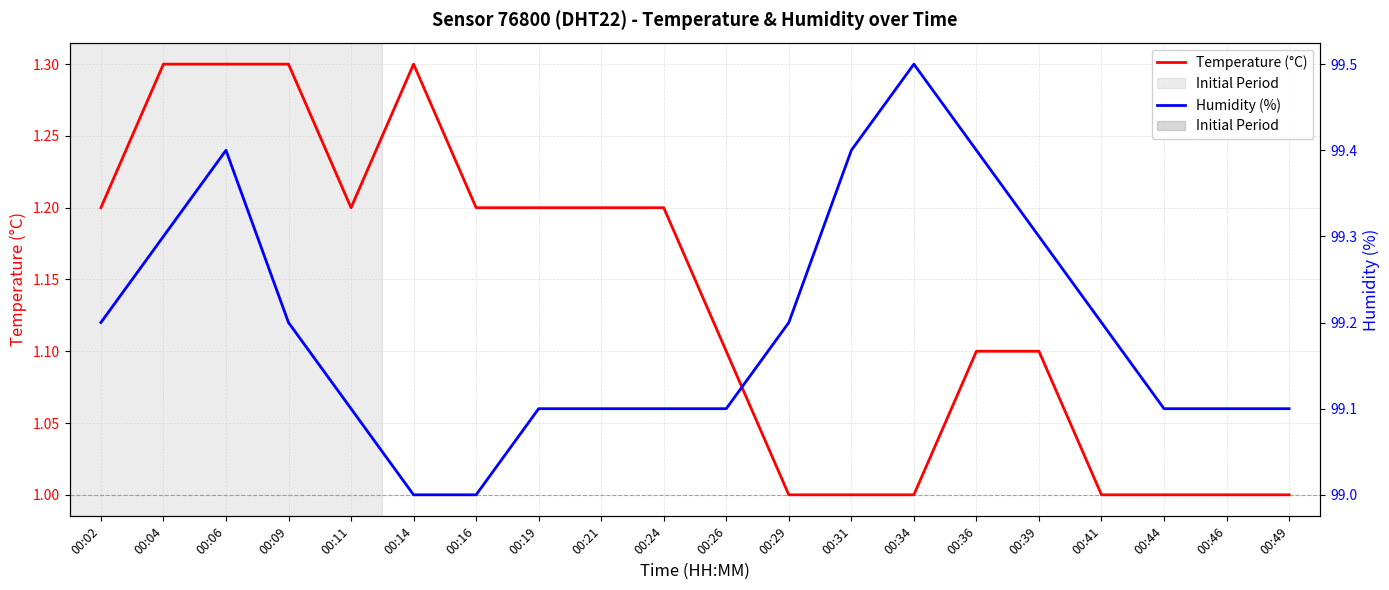

True or false: Humidity (%) has a value of 67.6 at 00:36.

False